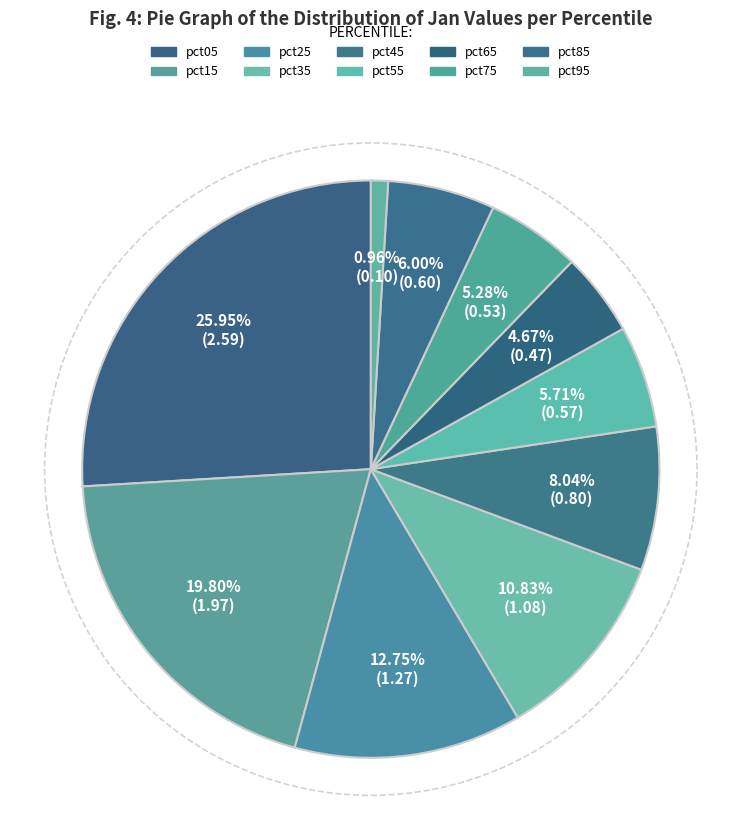

How many segments does this pie chart have?

10